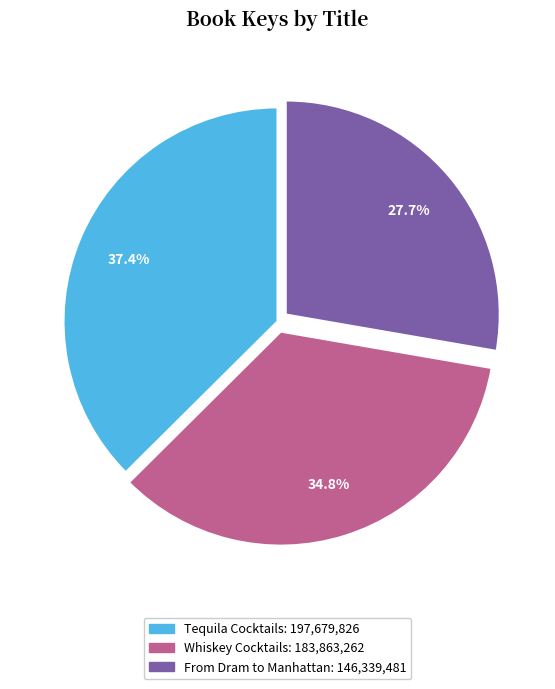

The Whiskey Cocktails slice represents 29% of the pie. True or false?

False